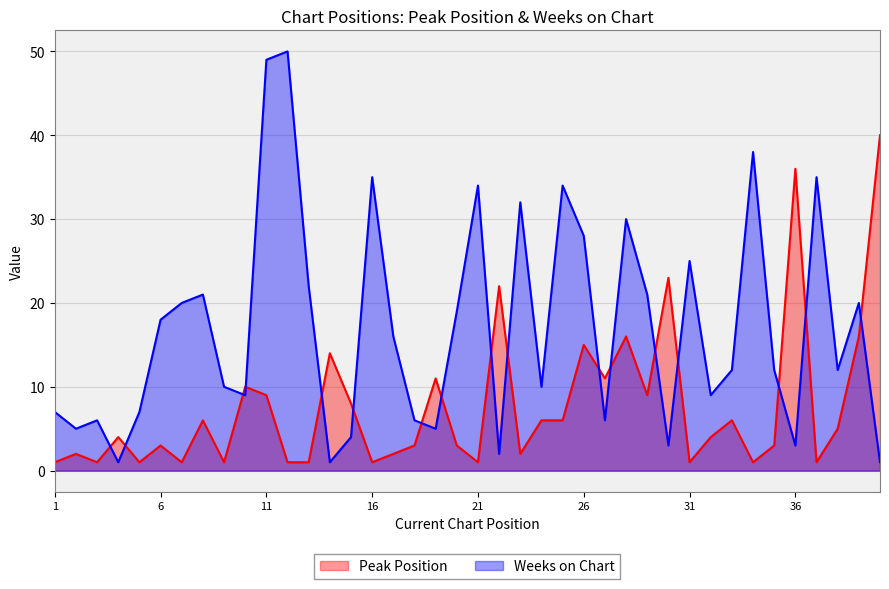

Which category has the highest value across all series?

12